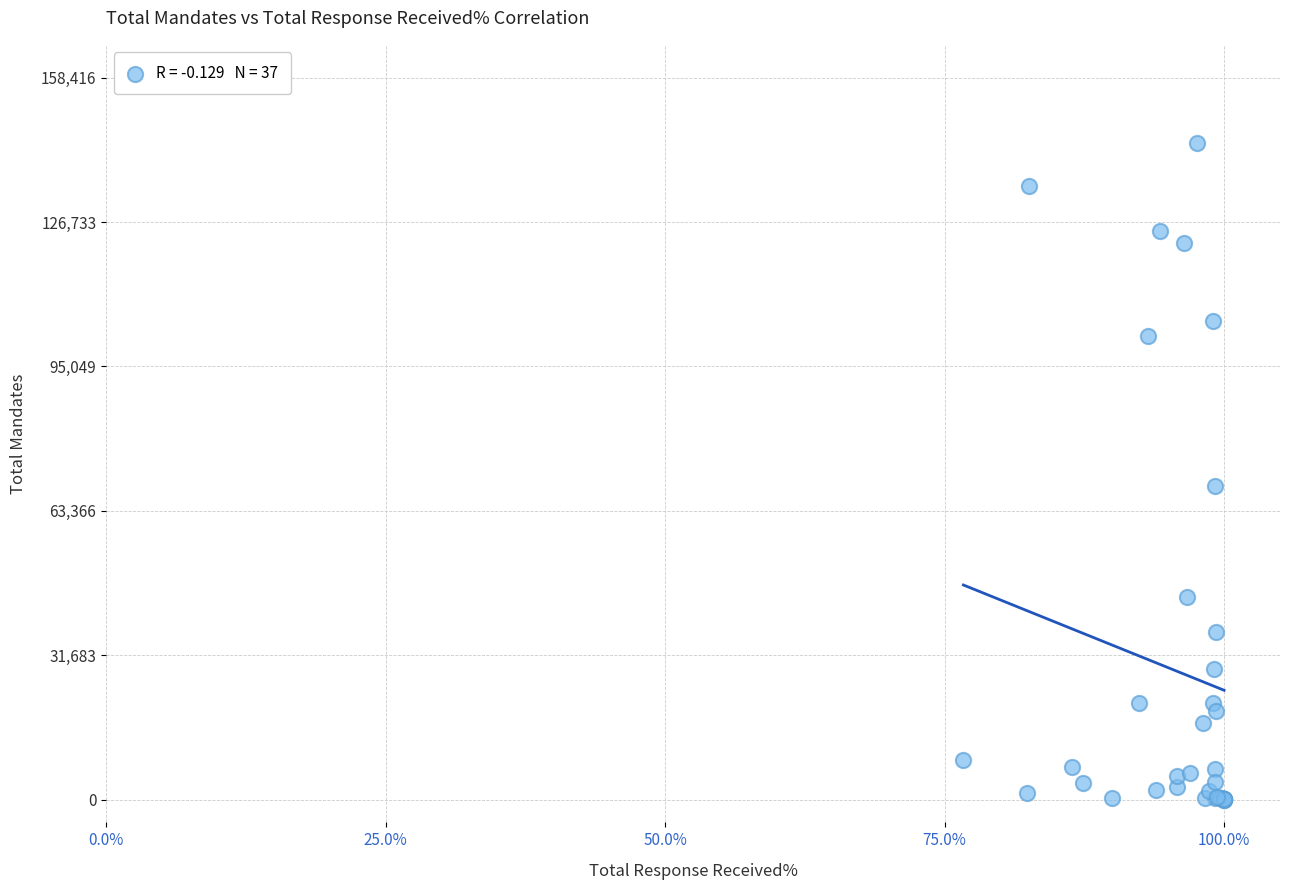

What Y value in the scatter plot is closest to 72009?

68877